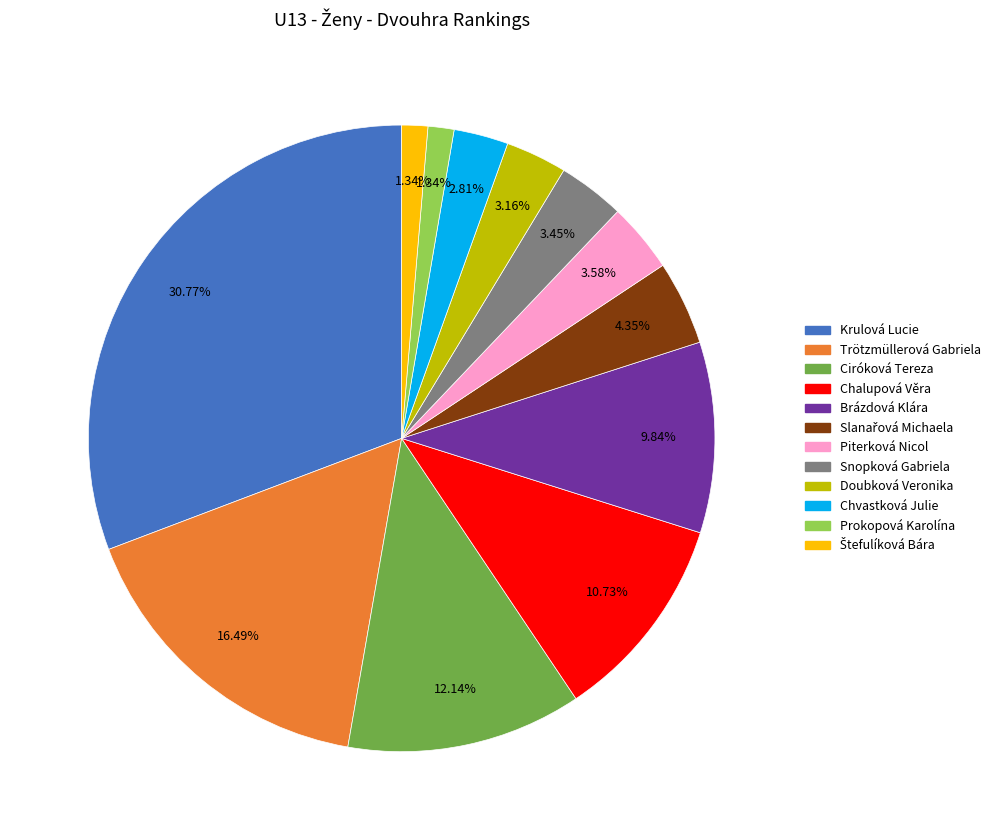

What is the largest slice in the pie chart?

Krulová Lucie